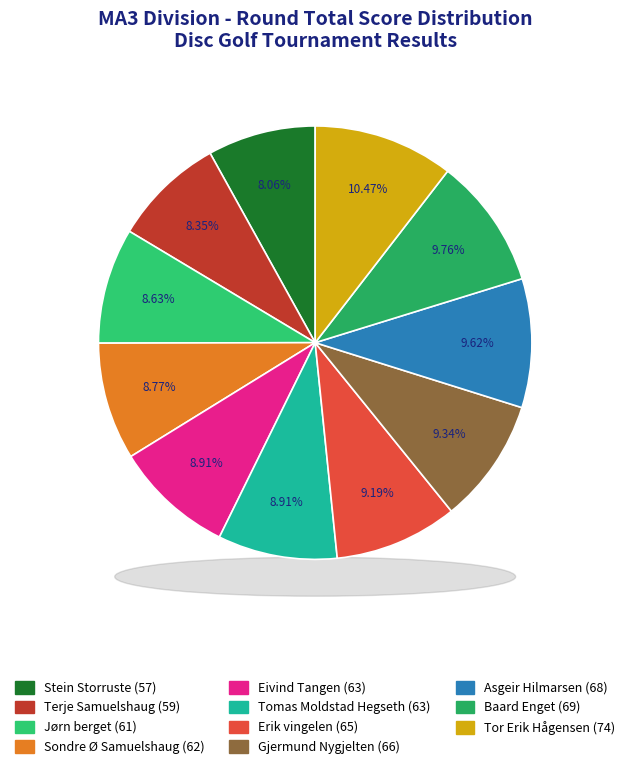

What is the change in value from Stein Storruste to Sondre Ø Samuelshaug?

+5